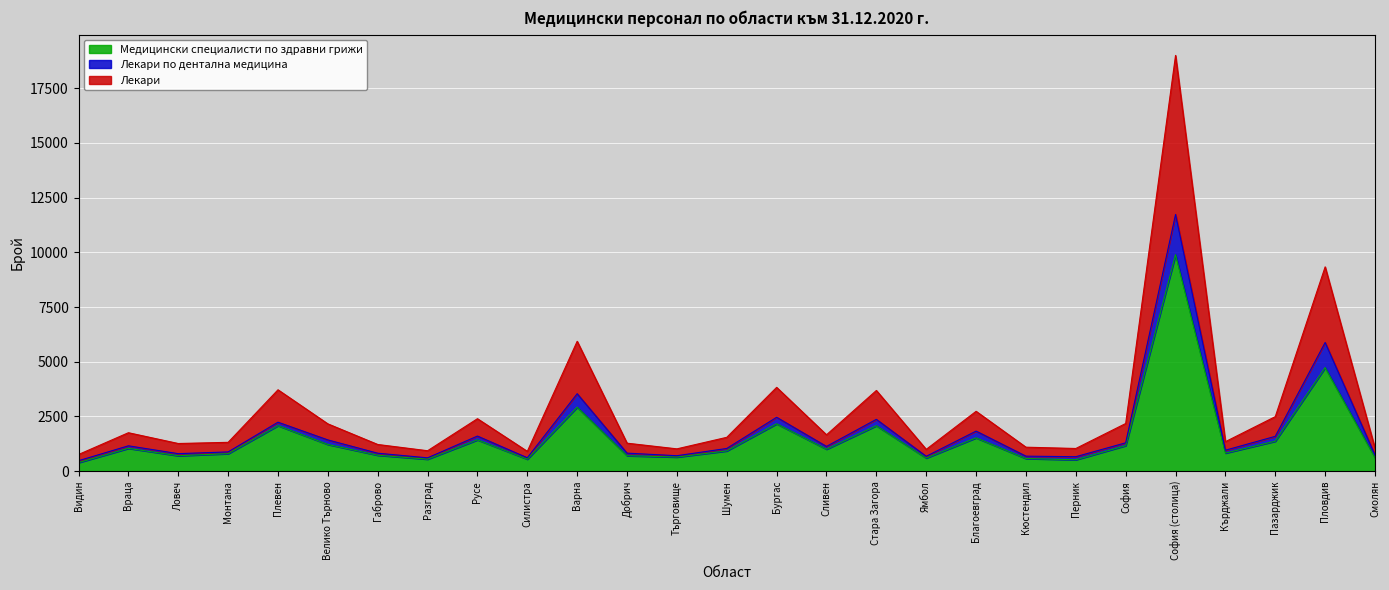

Does the chart display data point markers on the line(s)?

No